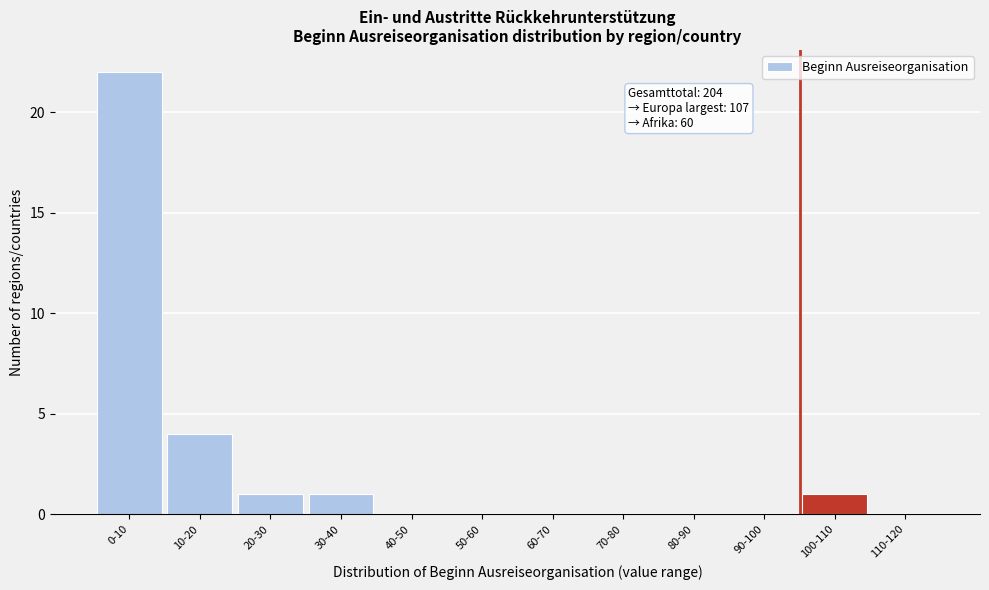

Reading right to left, extract all data points from this chart.

110-120=0	100-110=1	90-100=0	80-90=0	70-80=0	60-70=0	50-60=0	40-50=0	30-40=1	20-30=1	10-20=4	0-10=22